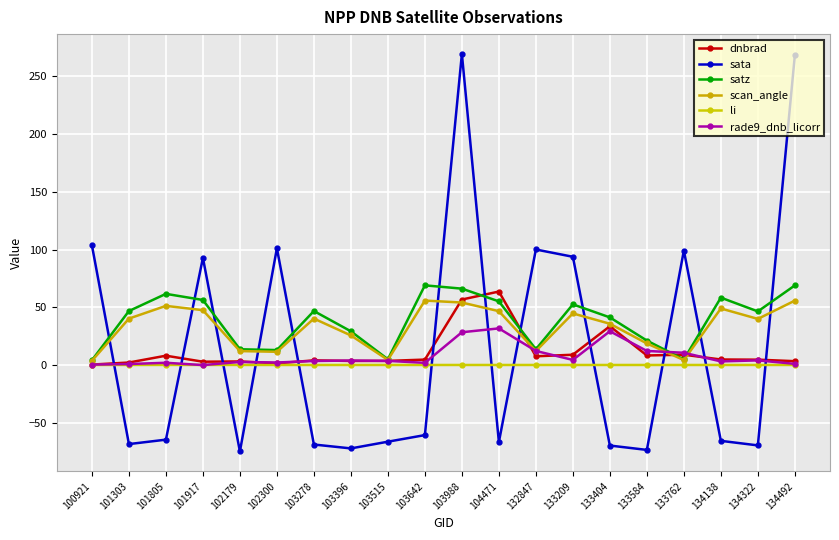

Rank the series at 133762 from lowest to highest value.

li, scan_angle, satz, dnbrad, rade9_dnb_licorr, sata